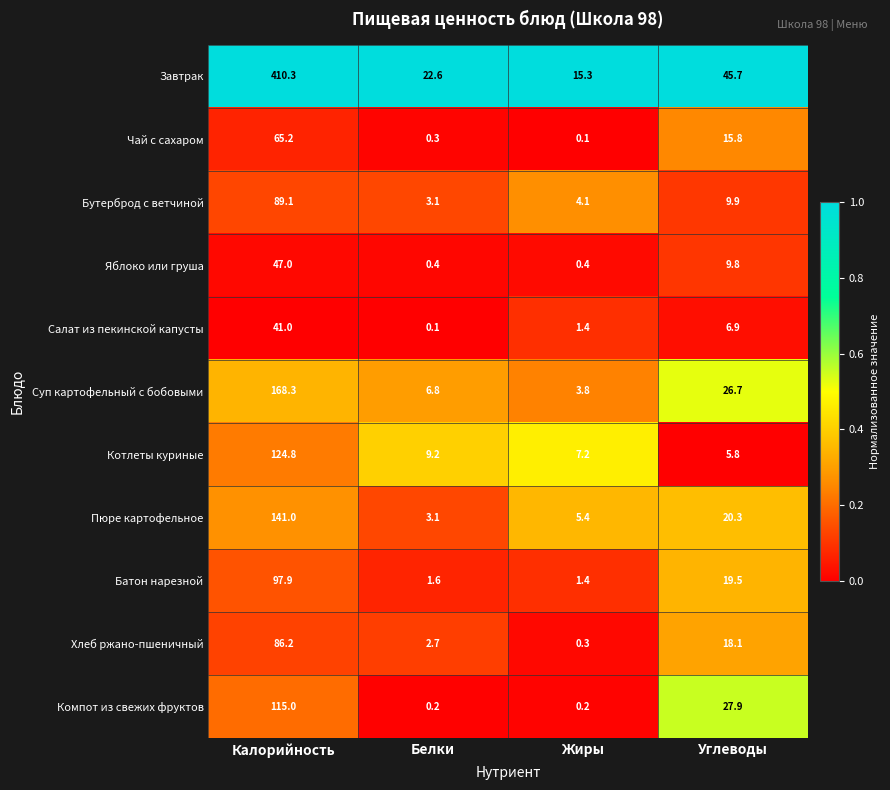

What is the minimum value for Яблоко или груша?

0.4